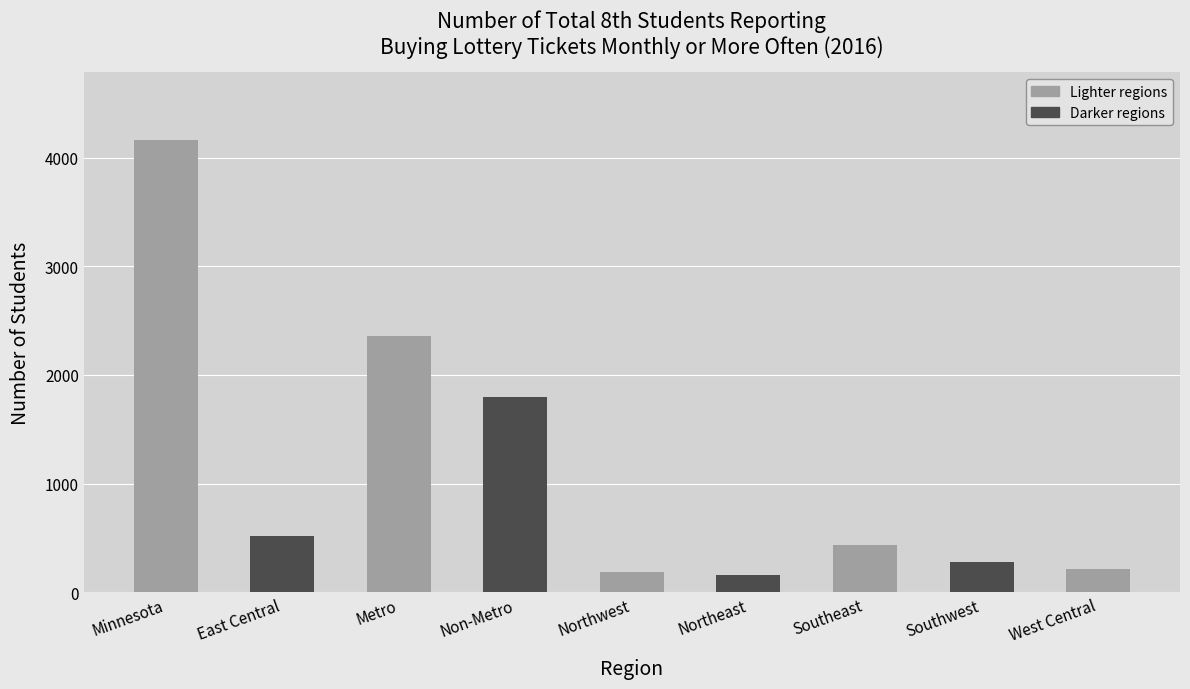

What is the smallest value displayed?

162